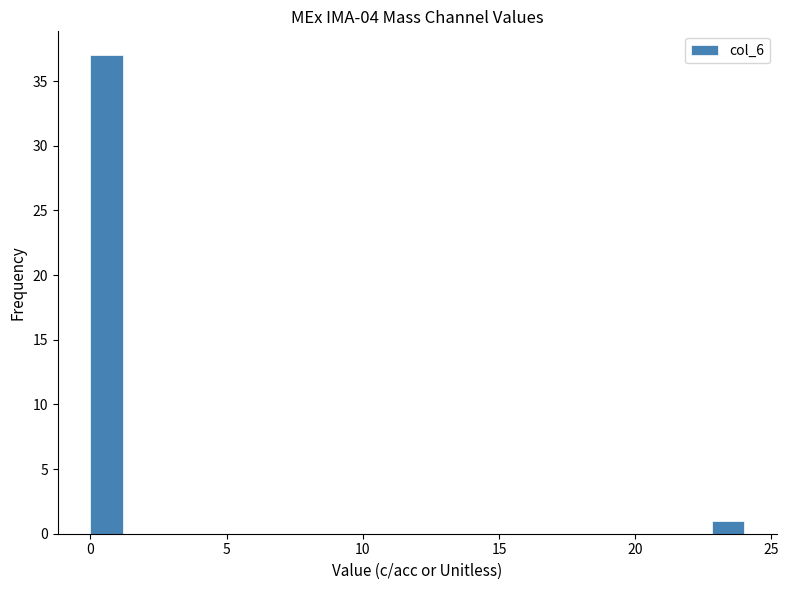

Around what value on the x-axis is the tallest bar? Give the approximate position of its centre, as read against the axis.

0.5